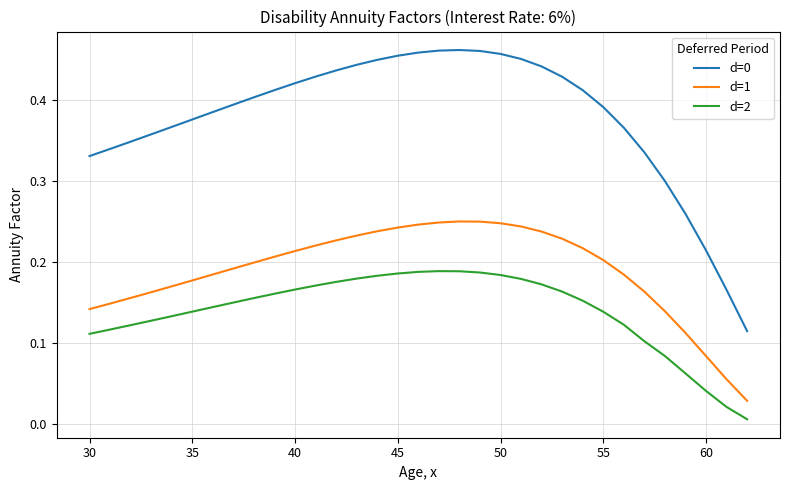

True or false: d=2 and d=1 cross at least once.

False